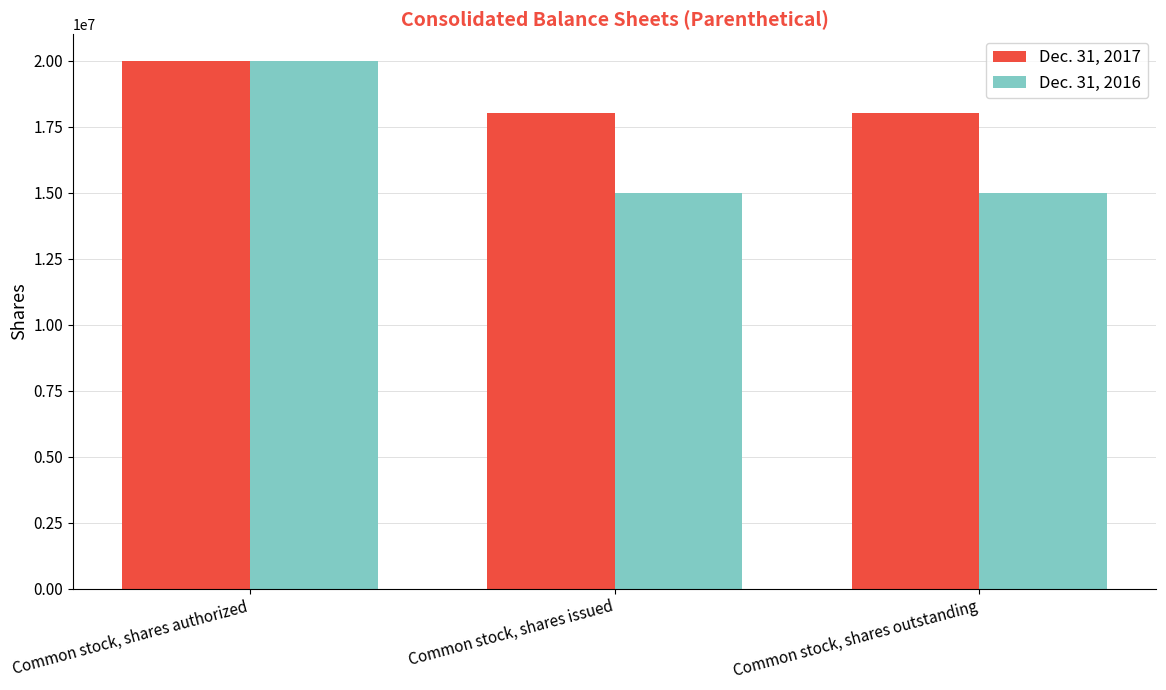

Count the Dec. 31, 2016 values in the range 15000000 to 20000000.

3